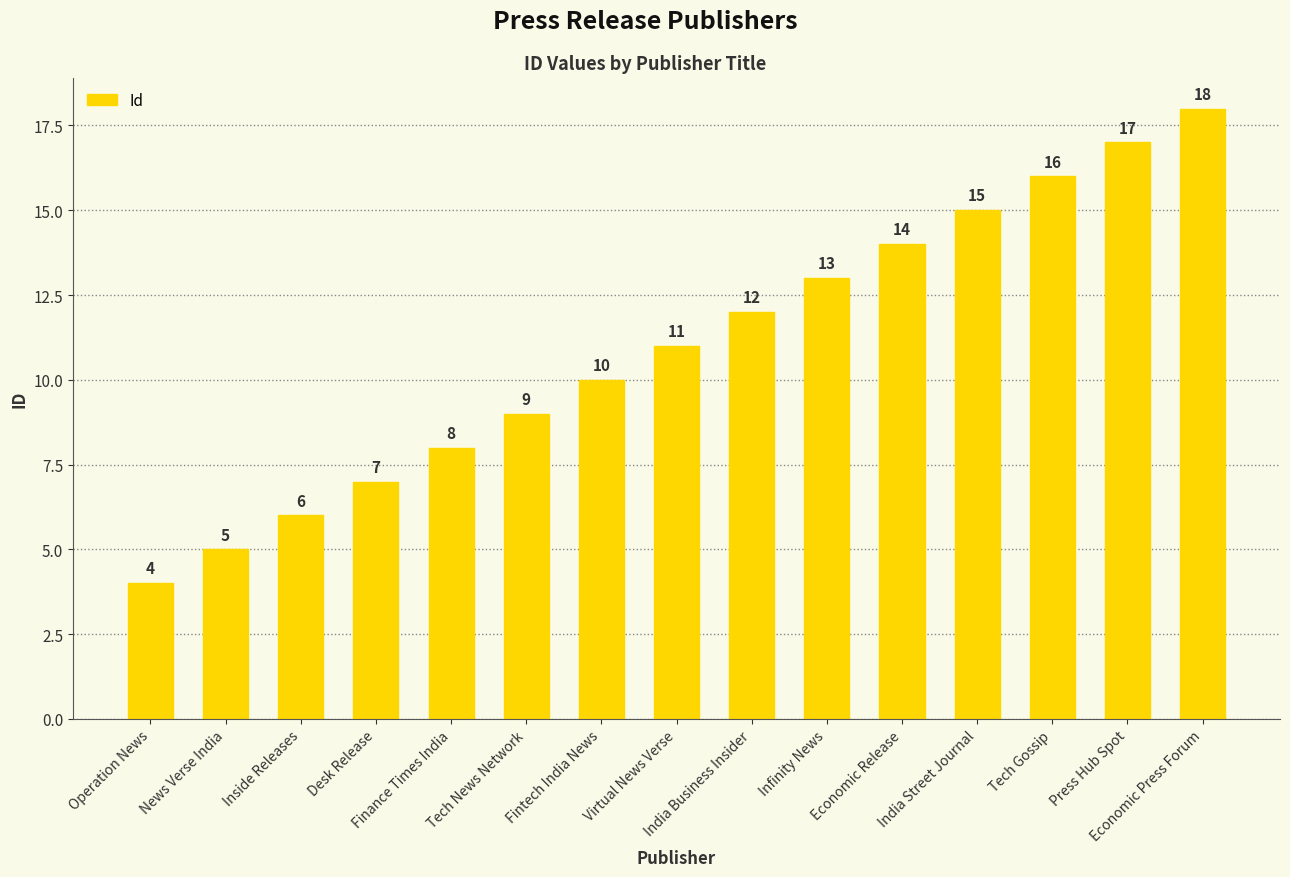

How many distinct data groups are displayed?

1